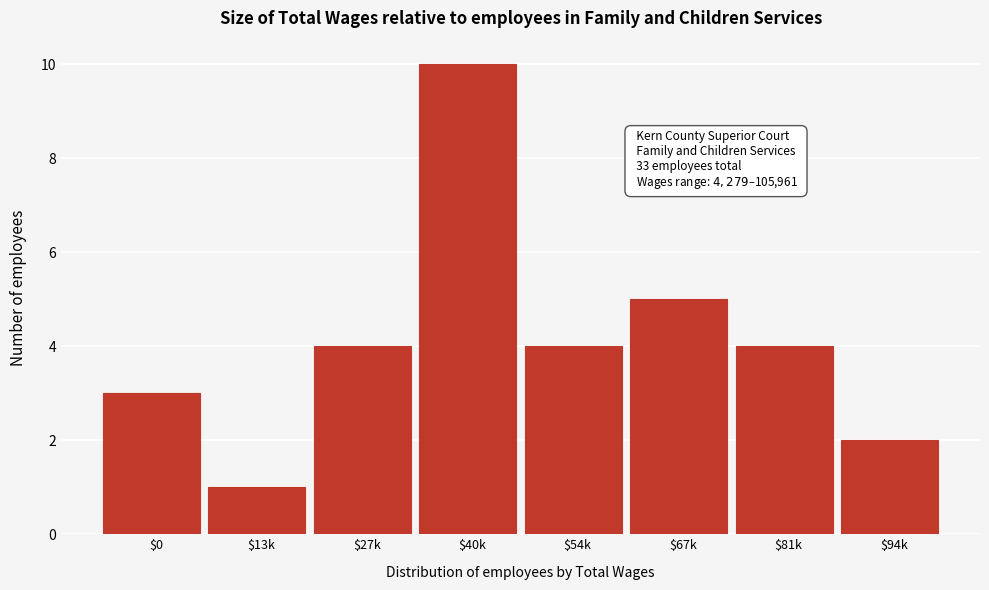

Reading left to right, what are all the values shown in this chart?

3	1	4	10	4	5	4	2